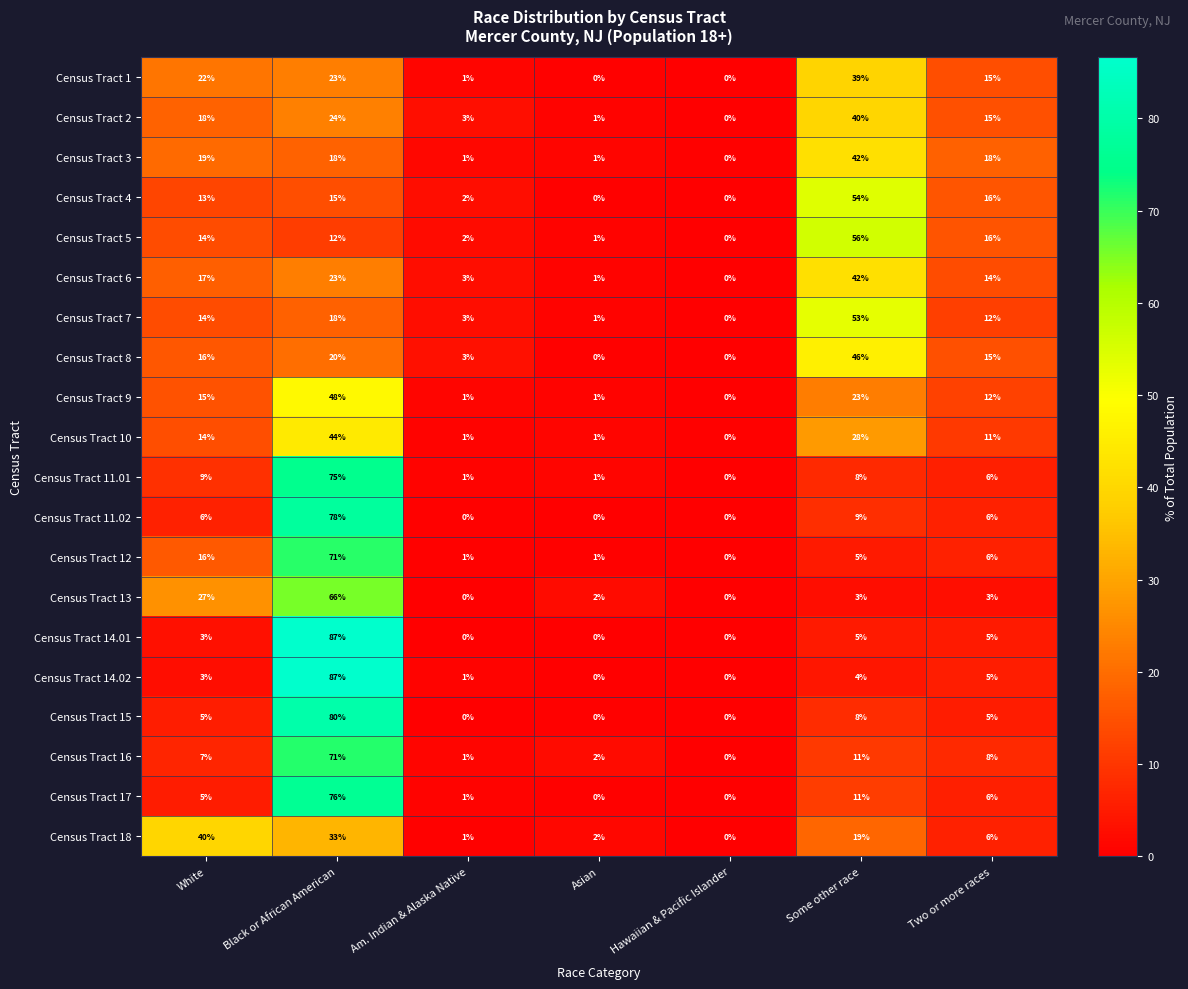

The Census Tract 11.01 series shows 9 at White. True or false?

True